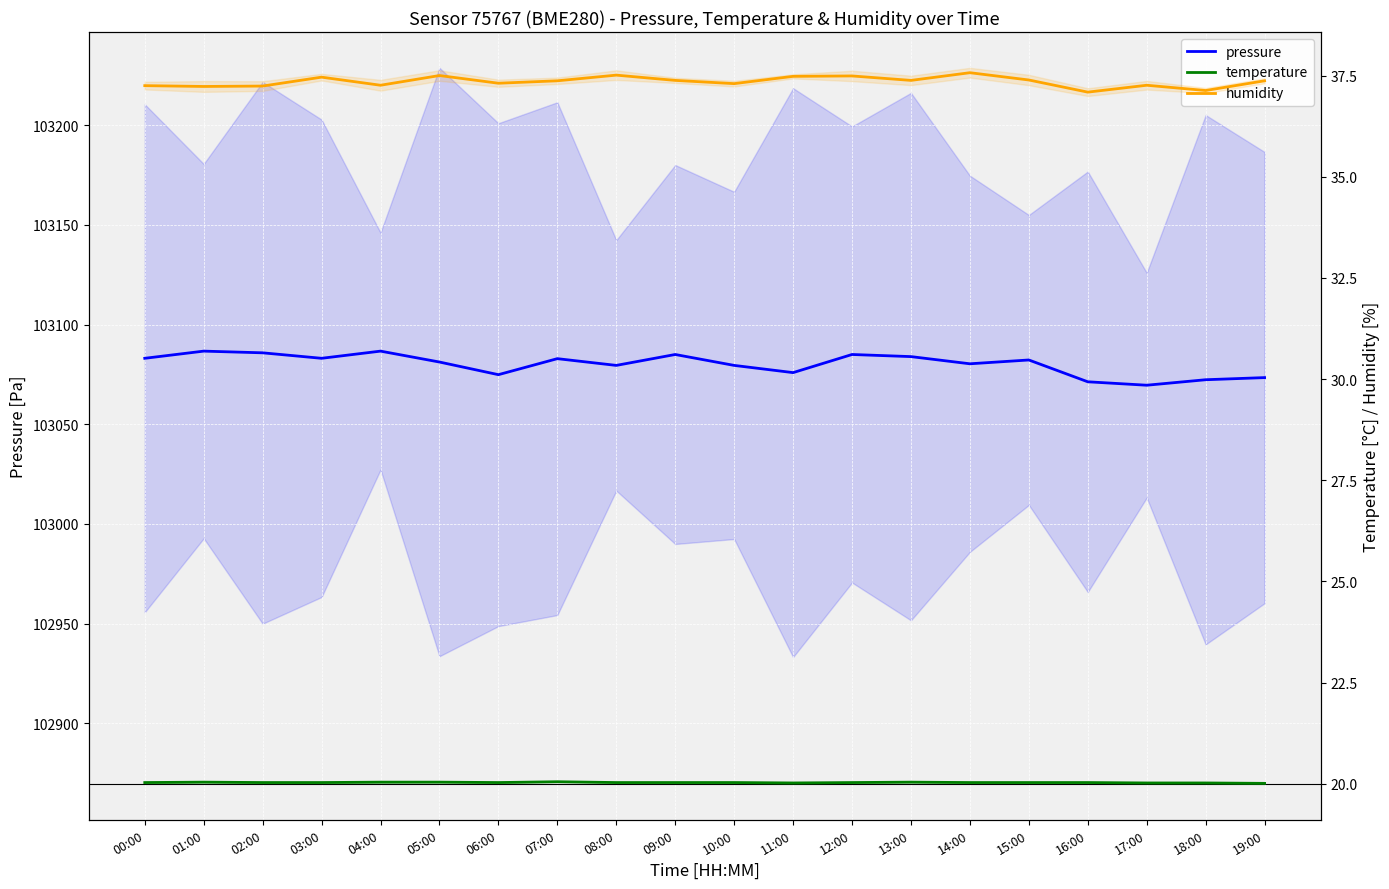

Between 01:00 and 12:00, which is larger?

01:00